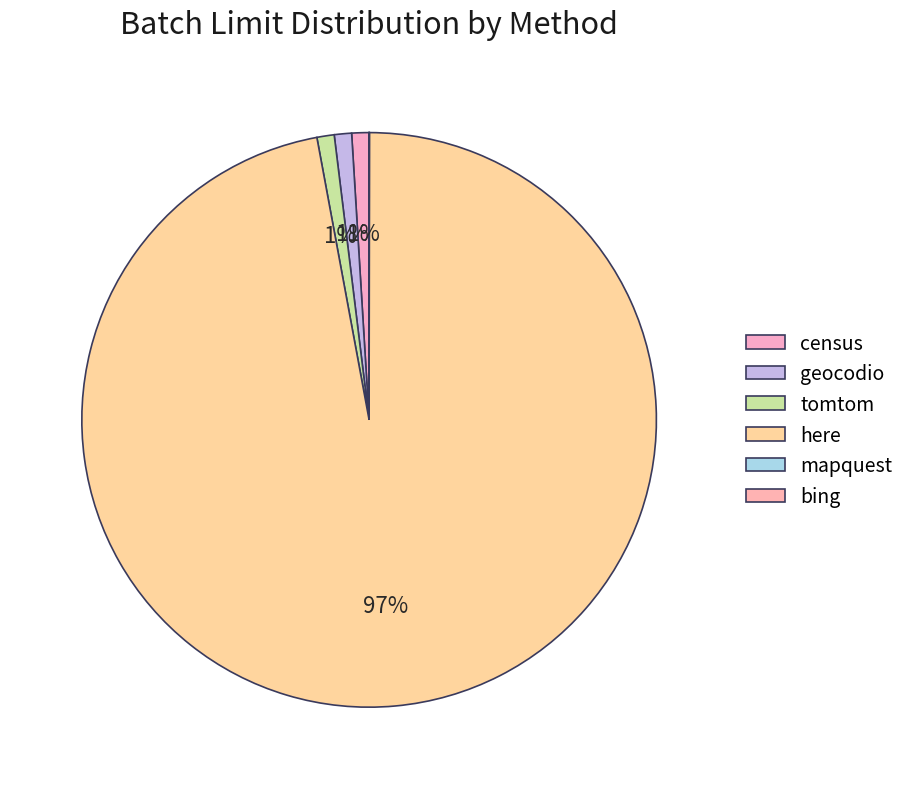

Between geocodio and mapquest, which is larger?

geocodio